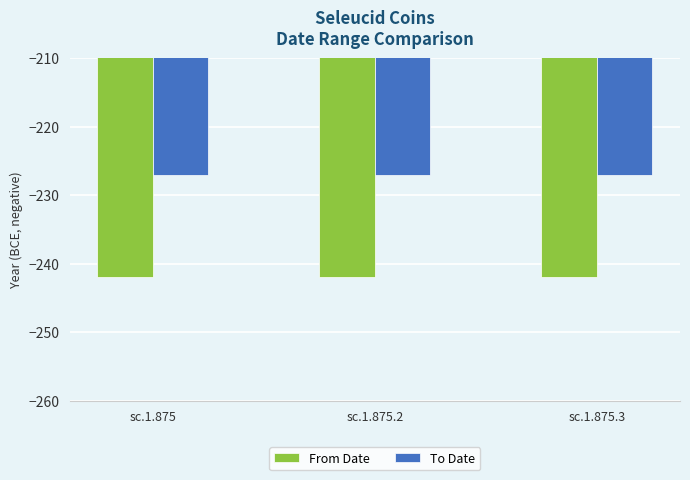

Reading left to right, transcribe all the data shown in this chart.

From Date: sc.1.875=-242	sc.1.875.2=-242	sc.1.875.3=-242
To Date: sc.1.875=-227	sc.1.875.2=-227	sc.1.875.3=-227